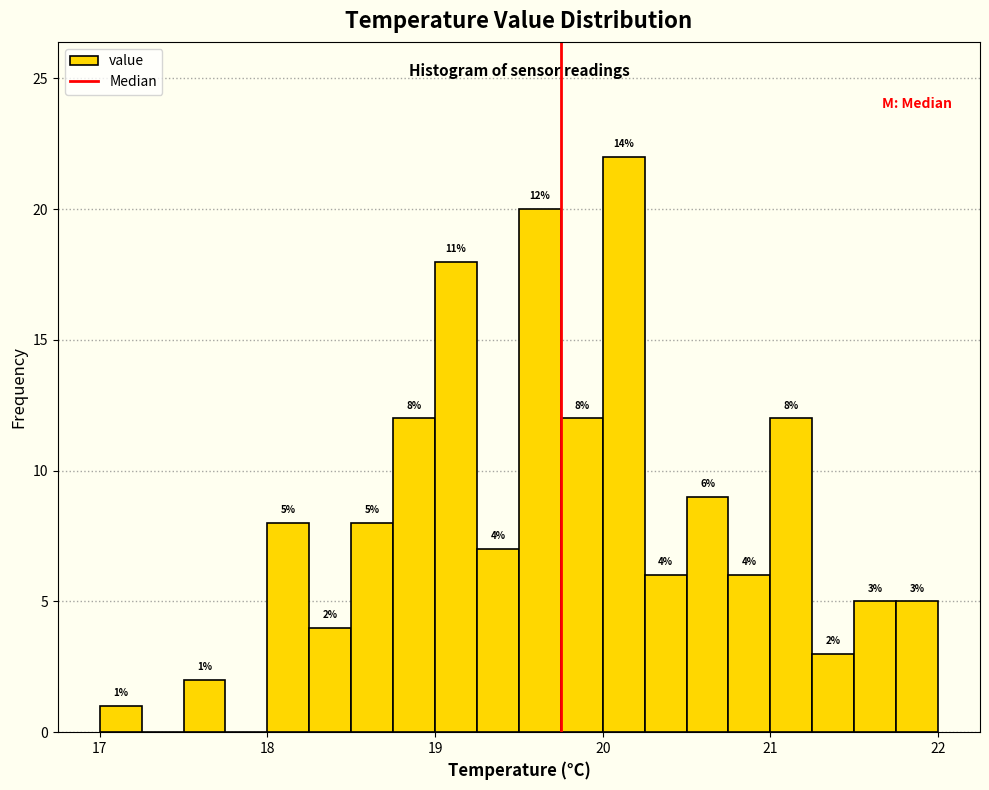

Read against the x-axis, roughly where is the centre of the tallest bar?

20.1